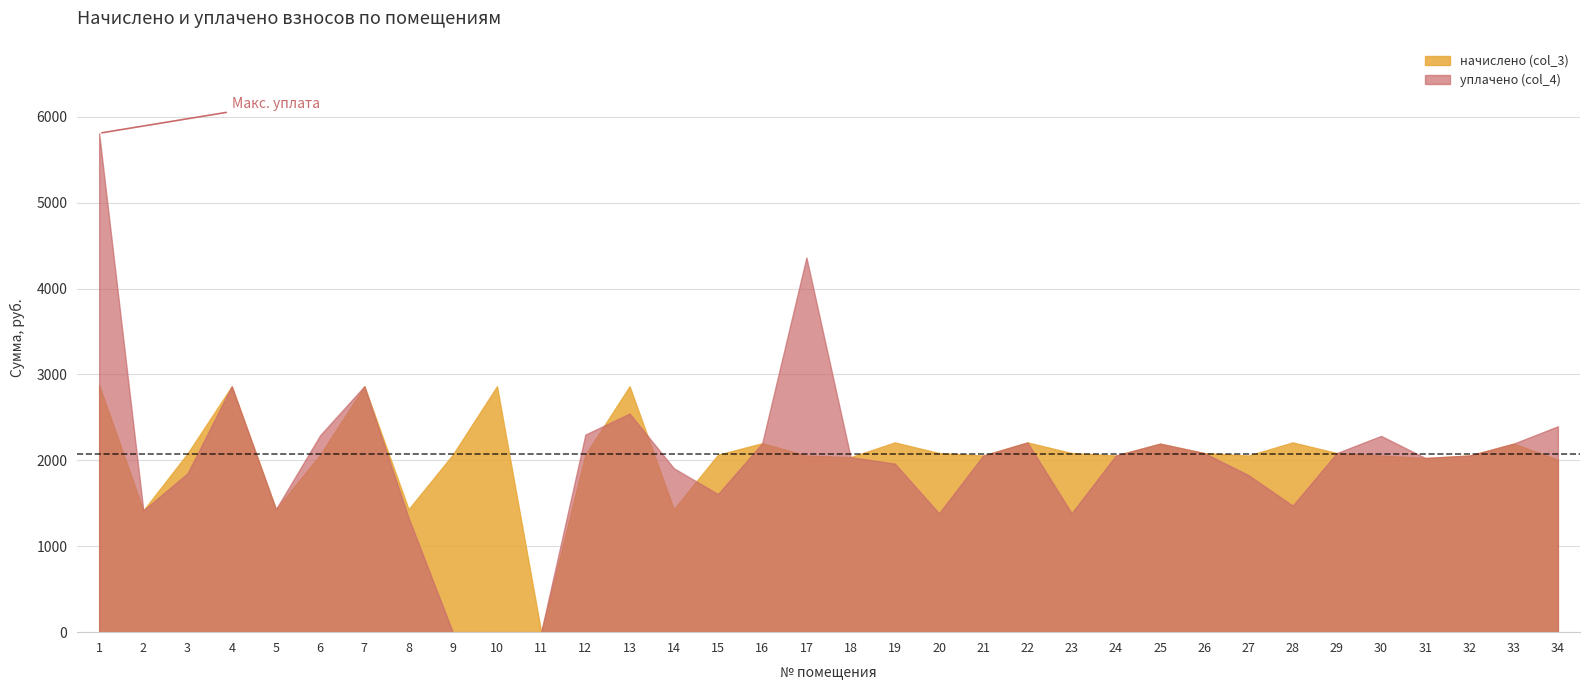

What is the sum of the уплачено (col_4) values at 29 and 21?

4140.4